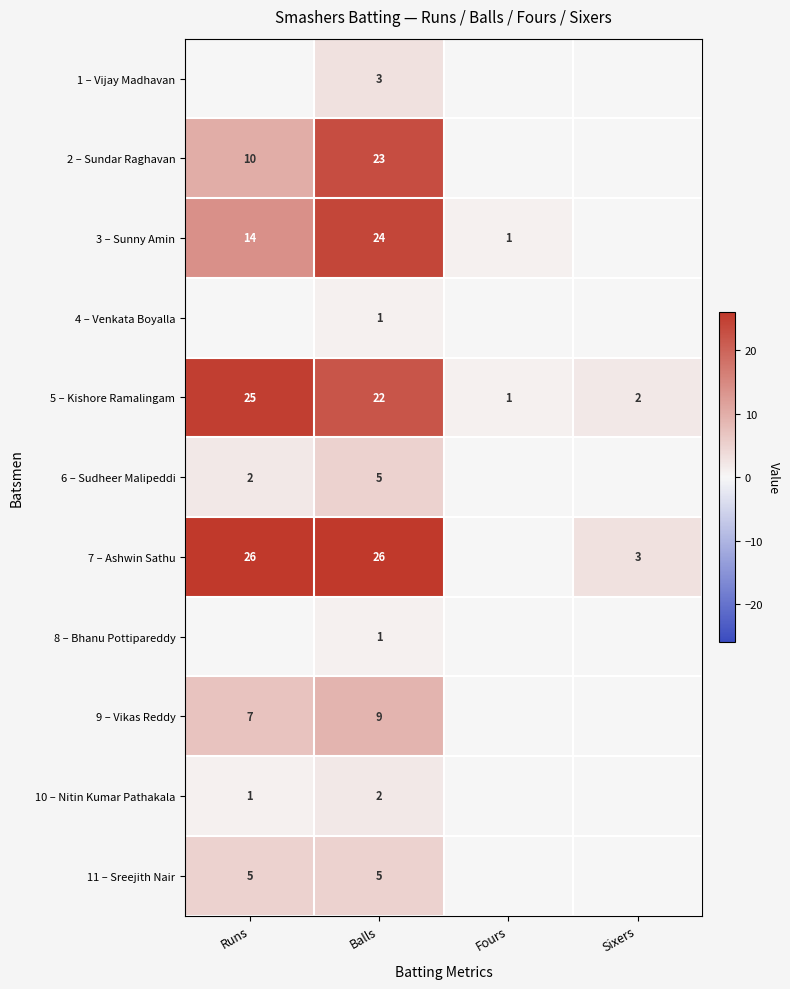

Which has a higher value, Sixers or Fours?

Sixers